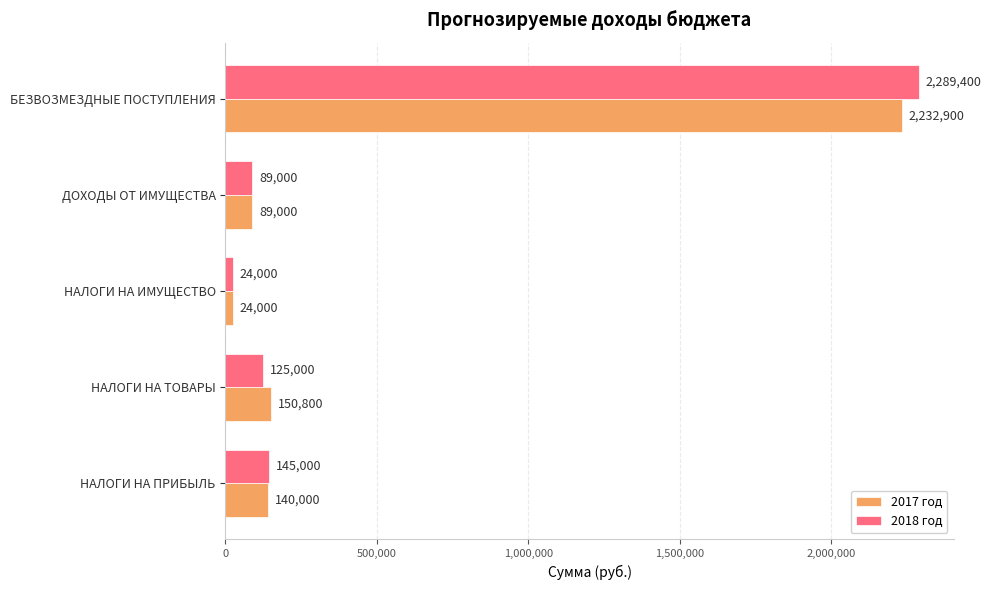

True or false: 2018 год has a value of 2289400 at БЕЗВОЗМЕЗДНЫЕ ПОСТУПЛЕНИЯ.

True